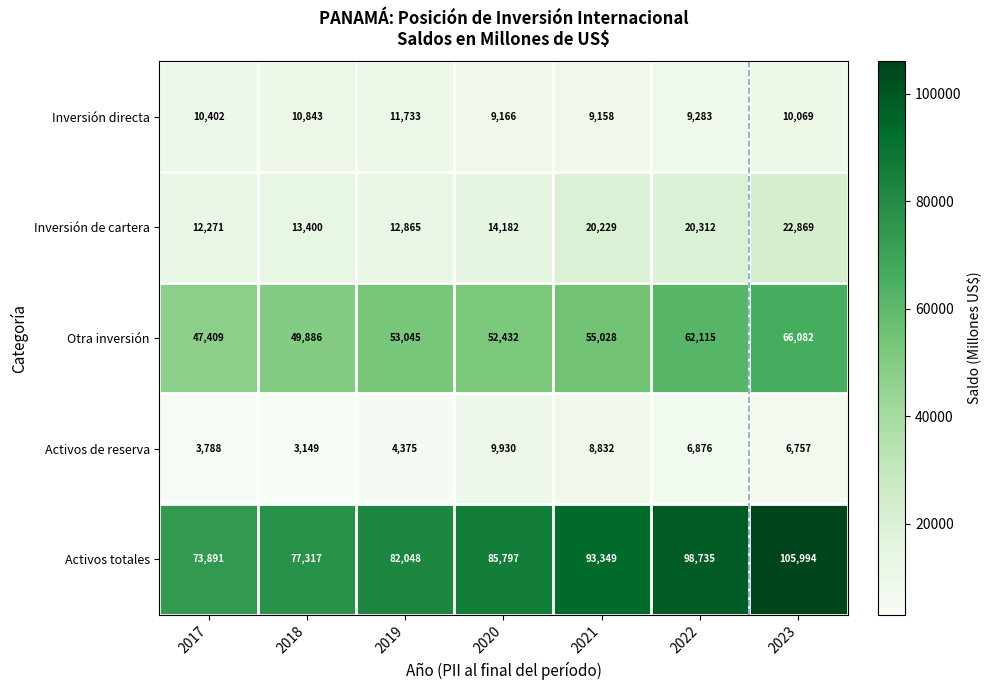

What is the difference between the maximum and minimum values in the Inversión de cartera series?

10598